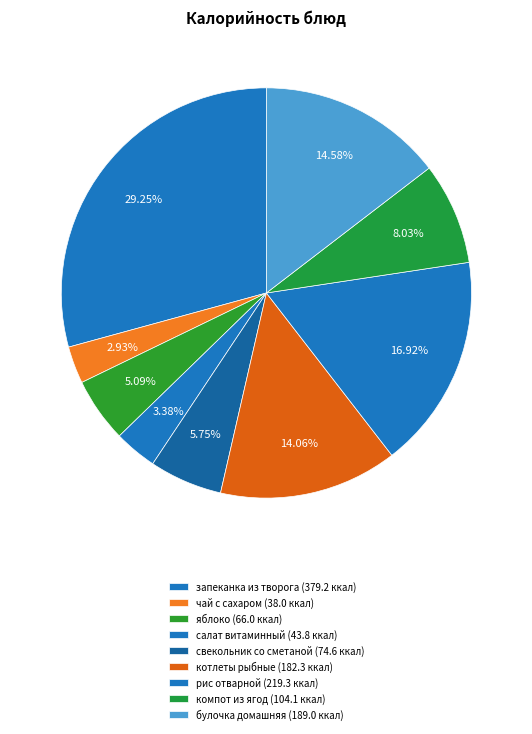

To the nearest percent, what is the difference between the largest and smallest slice percentages?

26%